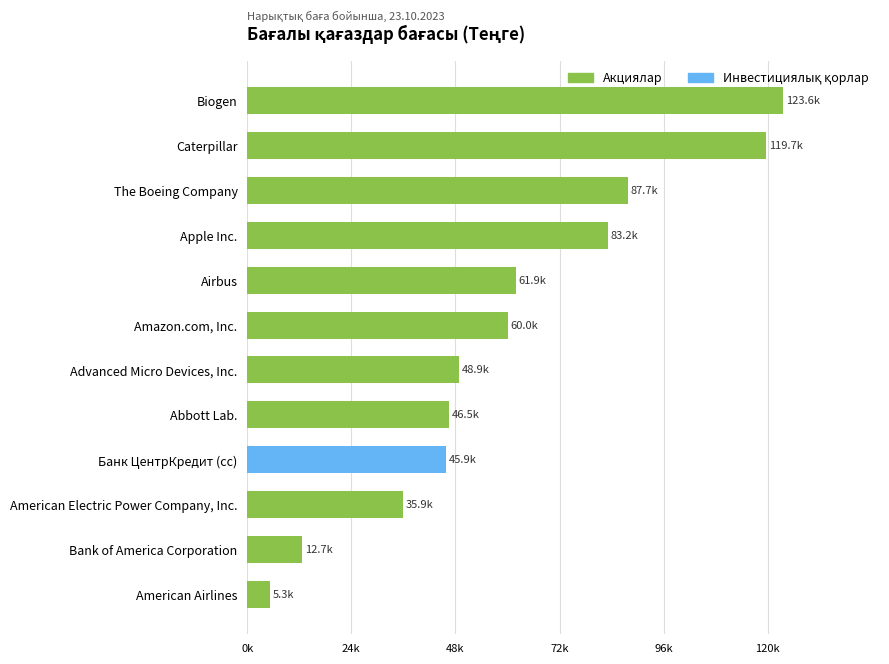

At which category does the chart reach its peak across all series?

Biogen